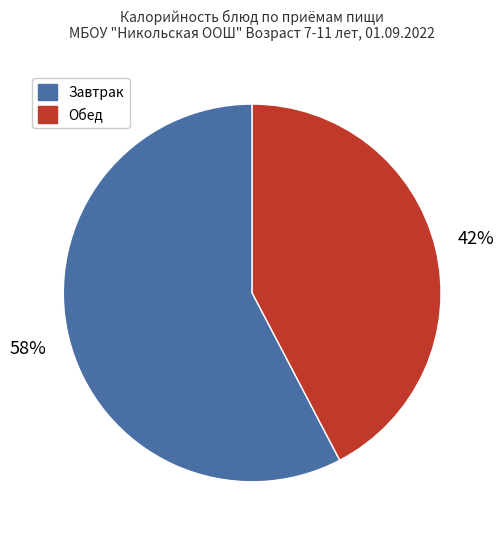

To the nearest percent, what is the average slice percentage?

50%